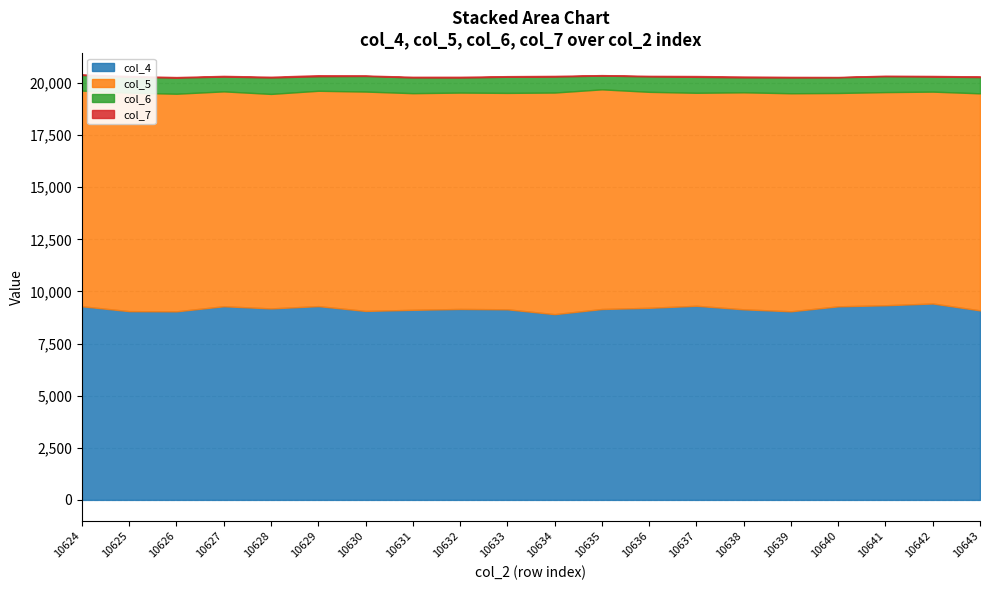

Where does the col_5 series first go above 10382?

10625